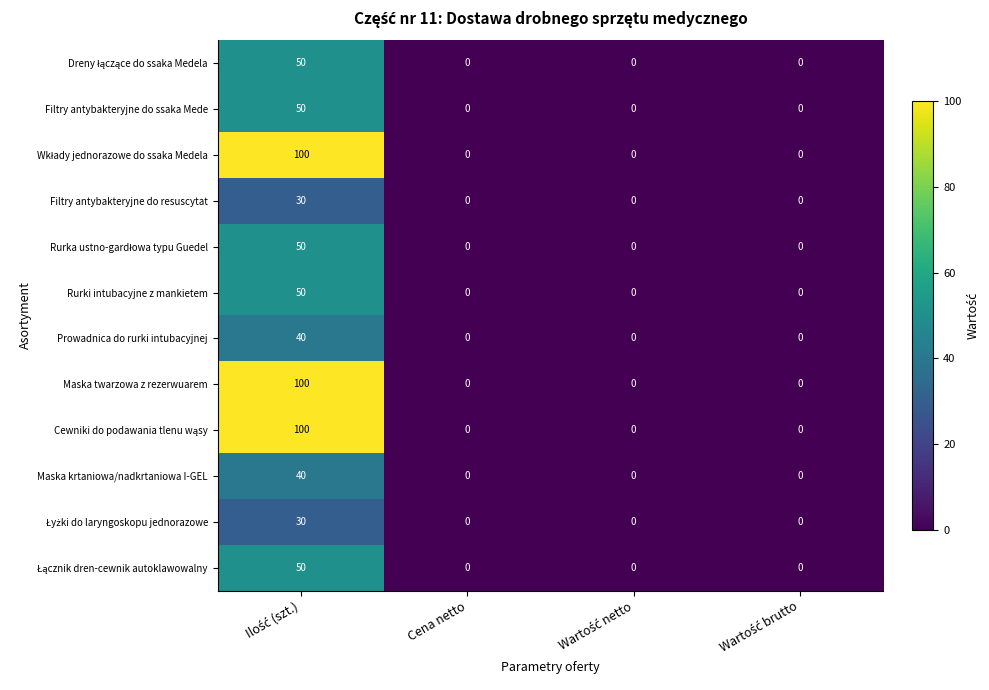

What is the sum of all Maska krtaniowa/nadkrtaniowa I-GEL values?

40